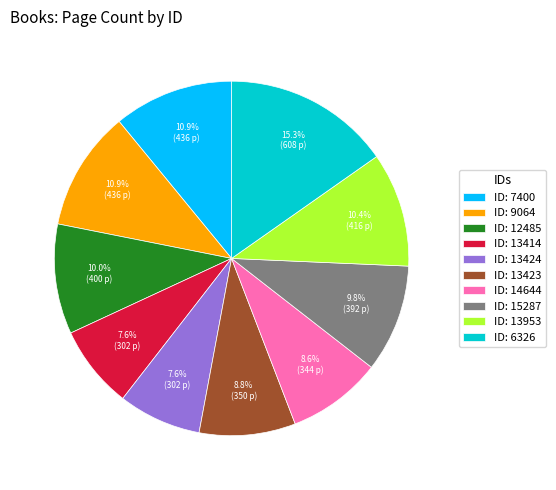

To the nearest percent, what is the difference between the largest and smallest slice percentages?

8%